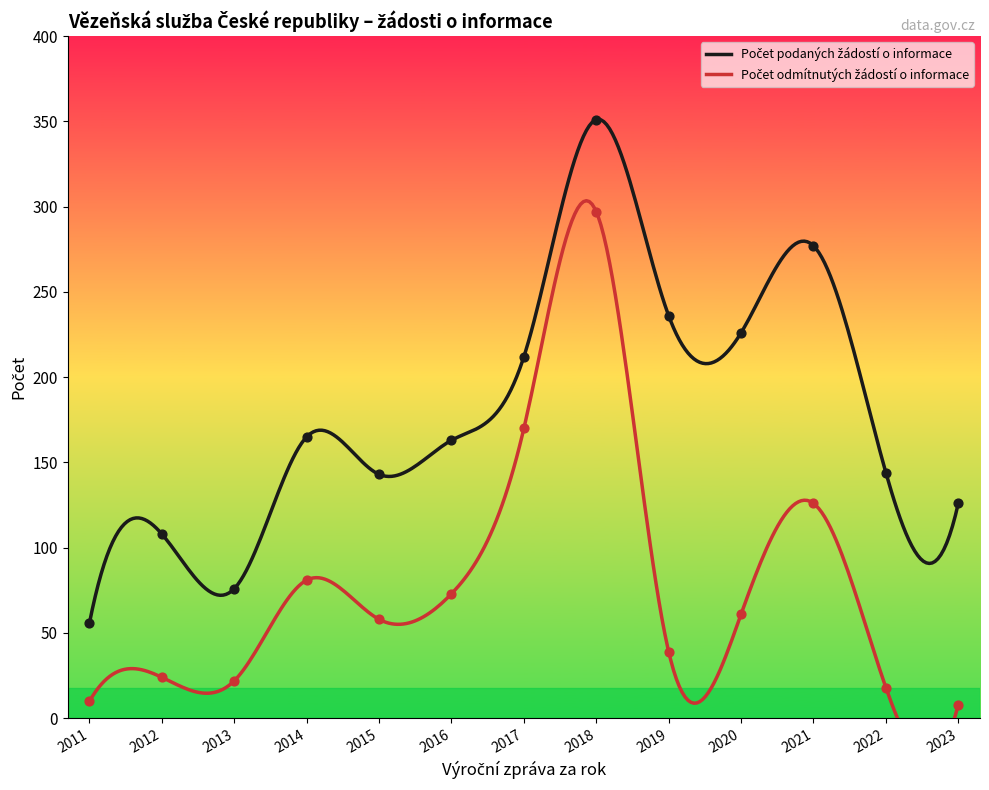

At which category is the sum across all series the highest?

2018